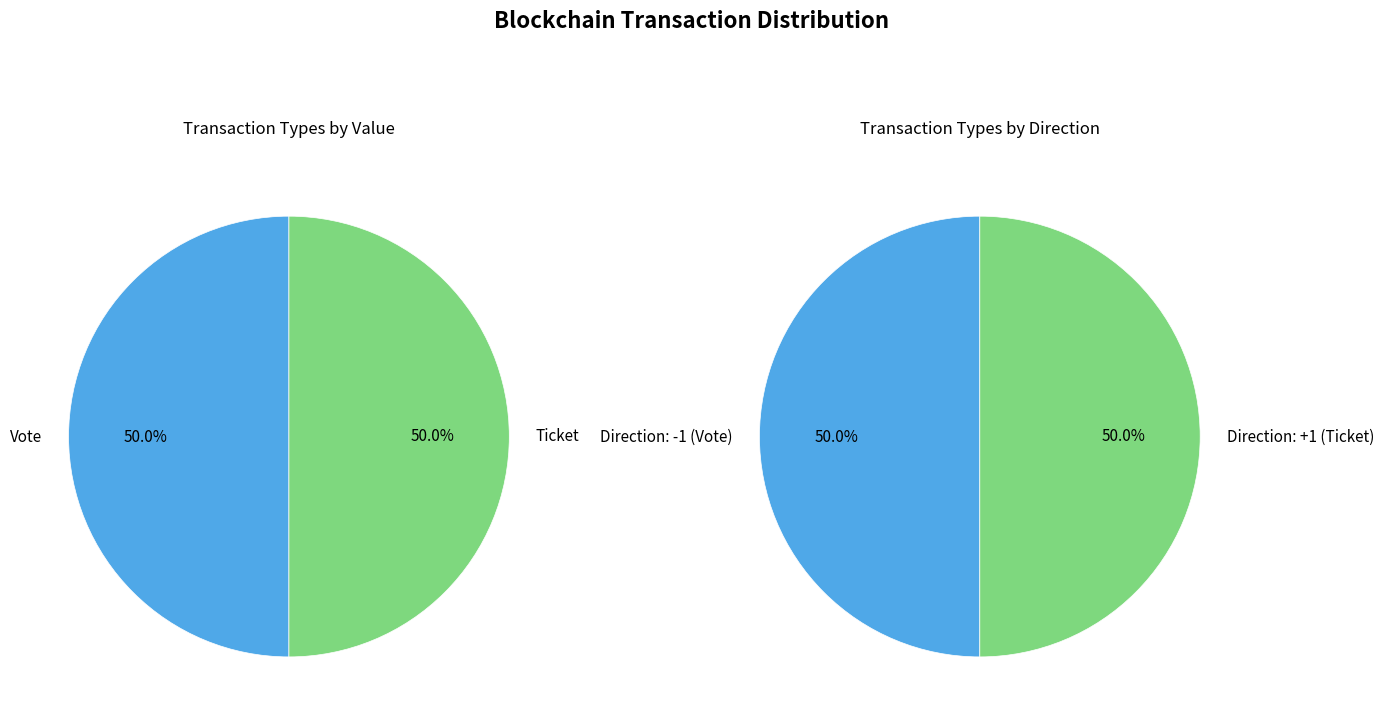

To the nearest percent, what is the combined percentage of Ticket and Vote?

100%